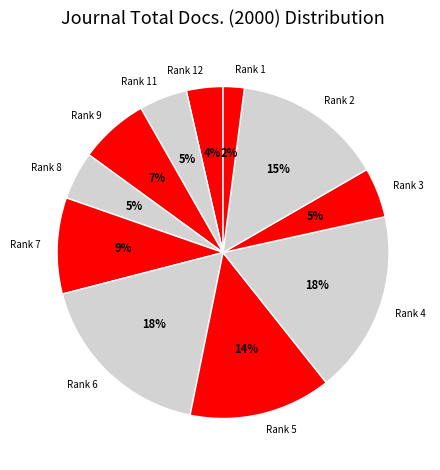

How many slices are in this pie chart?

11